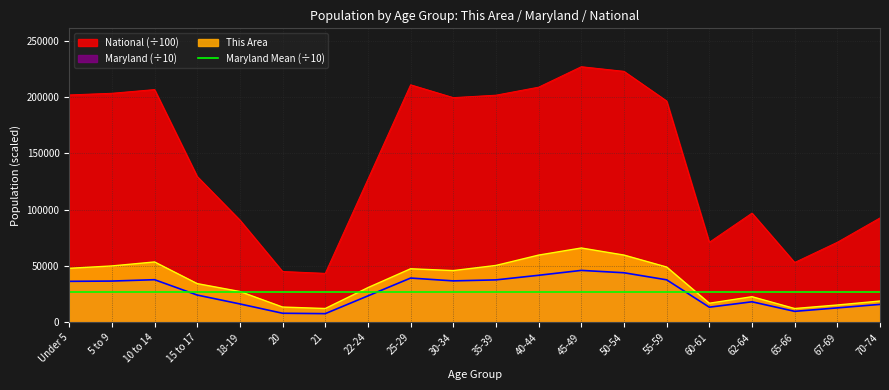

What is the difference between the highest and lowest values at 40-44?

167093.3